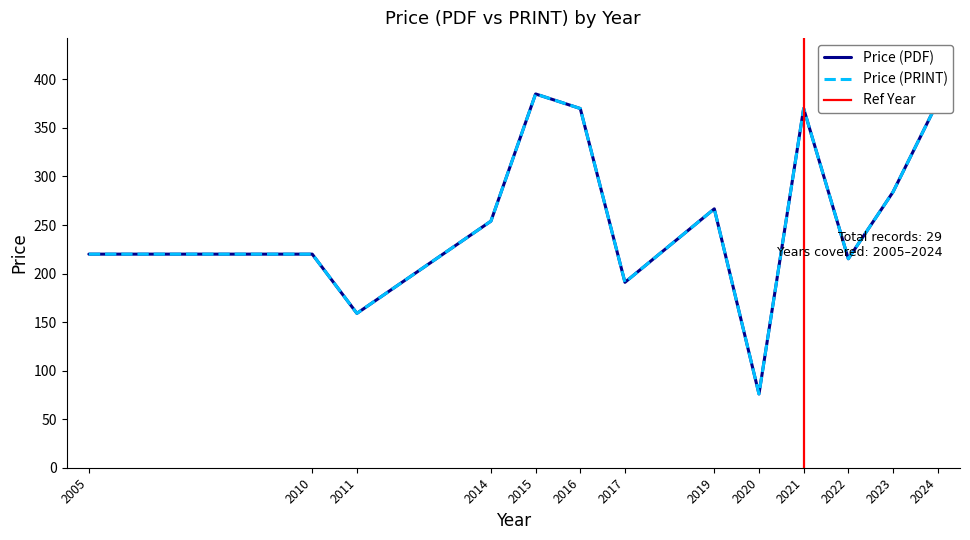

Which series has the widest spread of values?

Price (PDF)